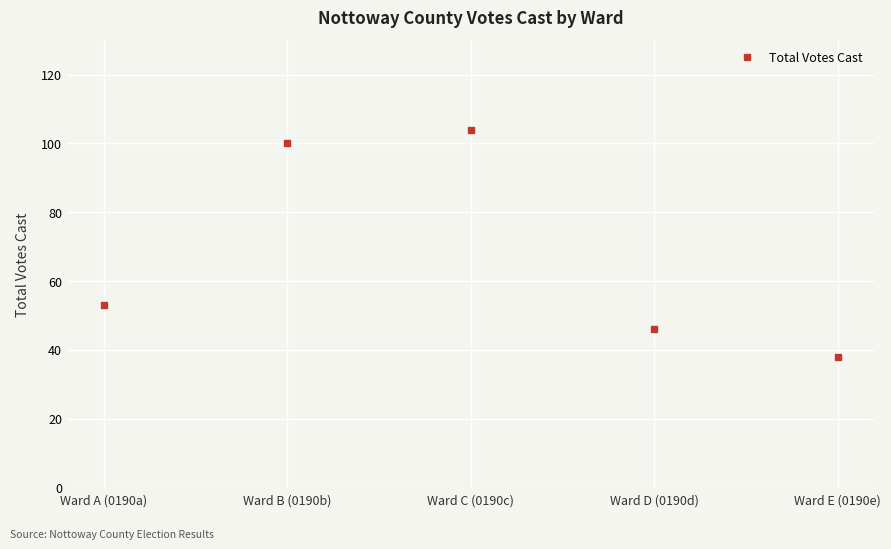

What value does the data have at Ward A (0190a)?

53